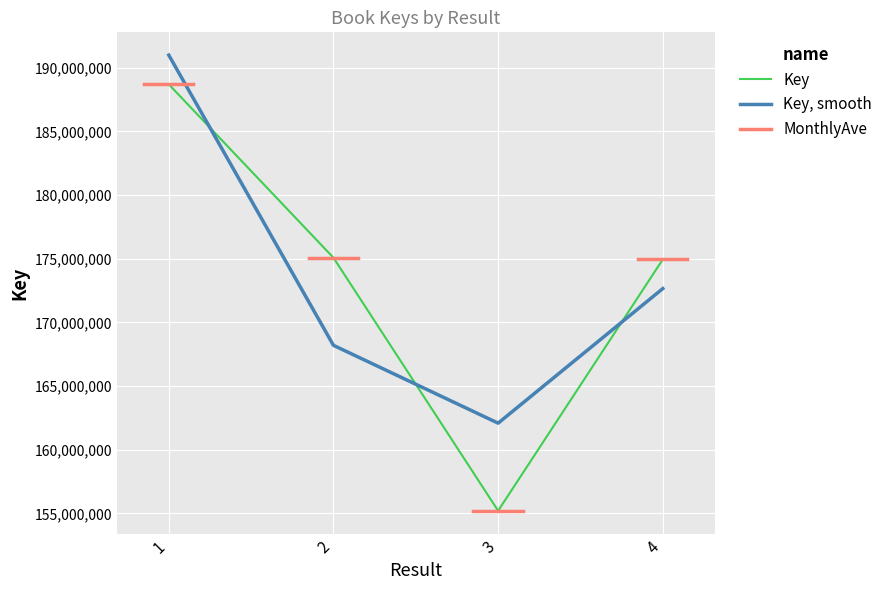

What is the sum of the values at 1 and 4?

363643143